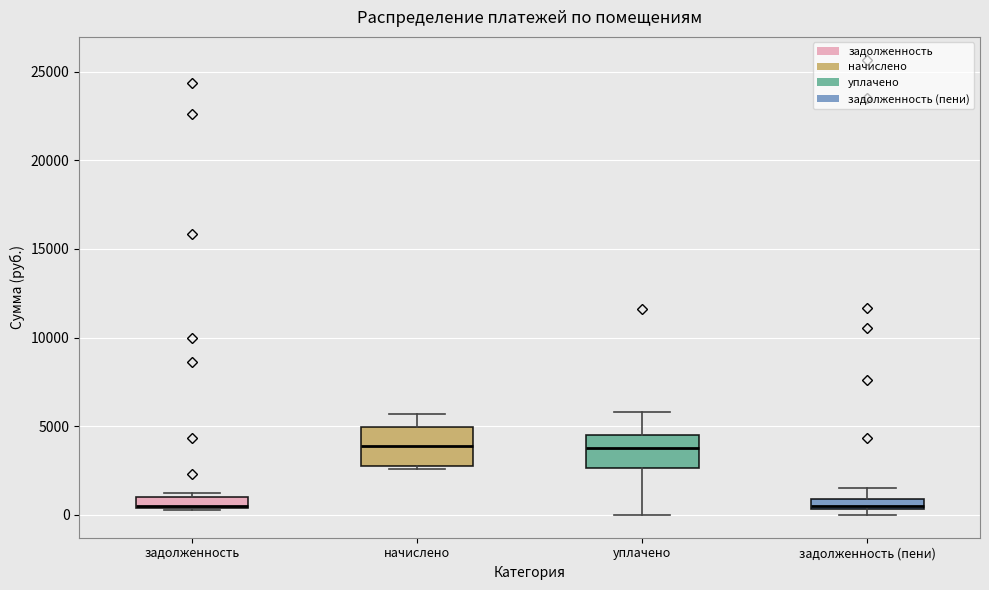

Where is the lower edge of the box for задолженность (пени) on the y-axis? The values are not printed on the chart, so give them approximately, as read against the axis.

500